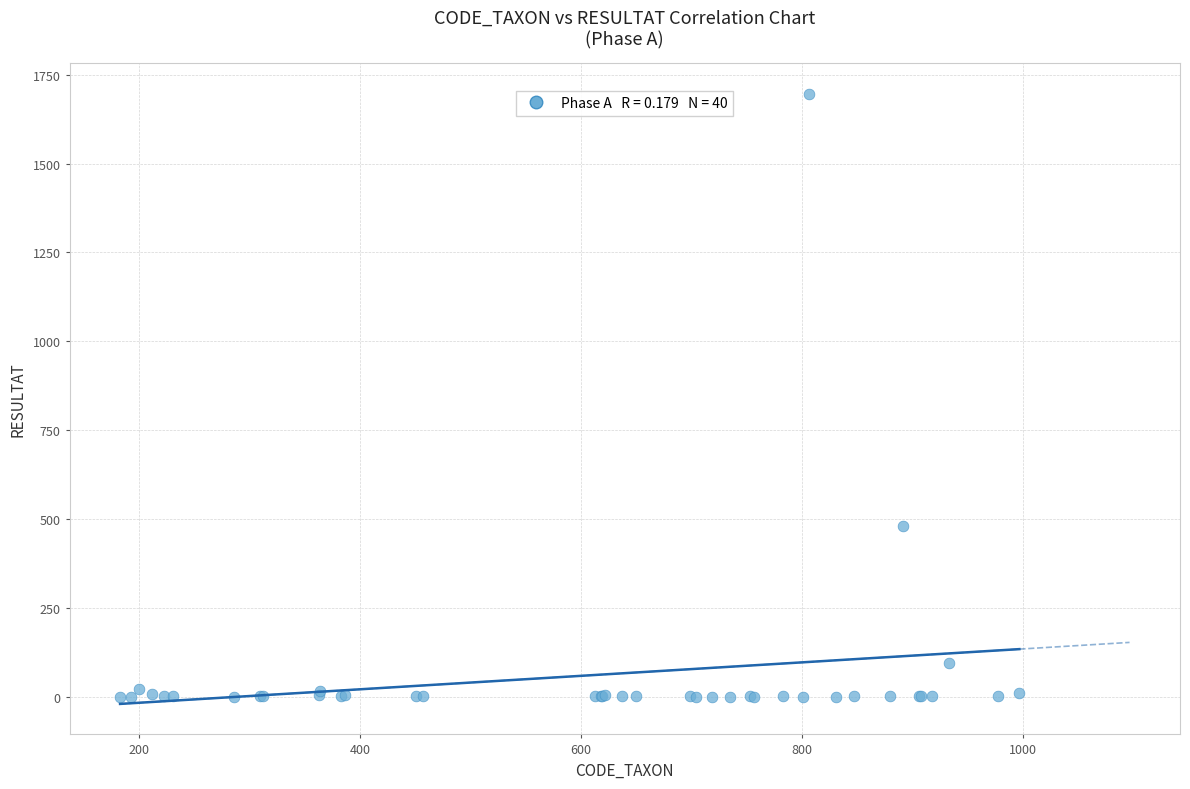

What Y value in the scatter plot is closest to 848?

480